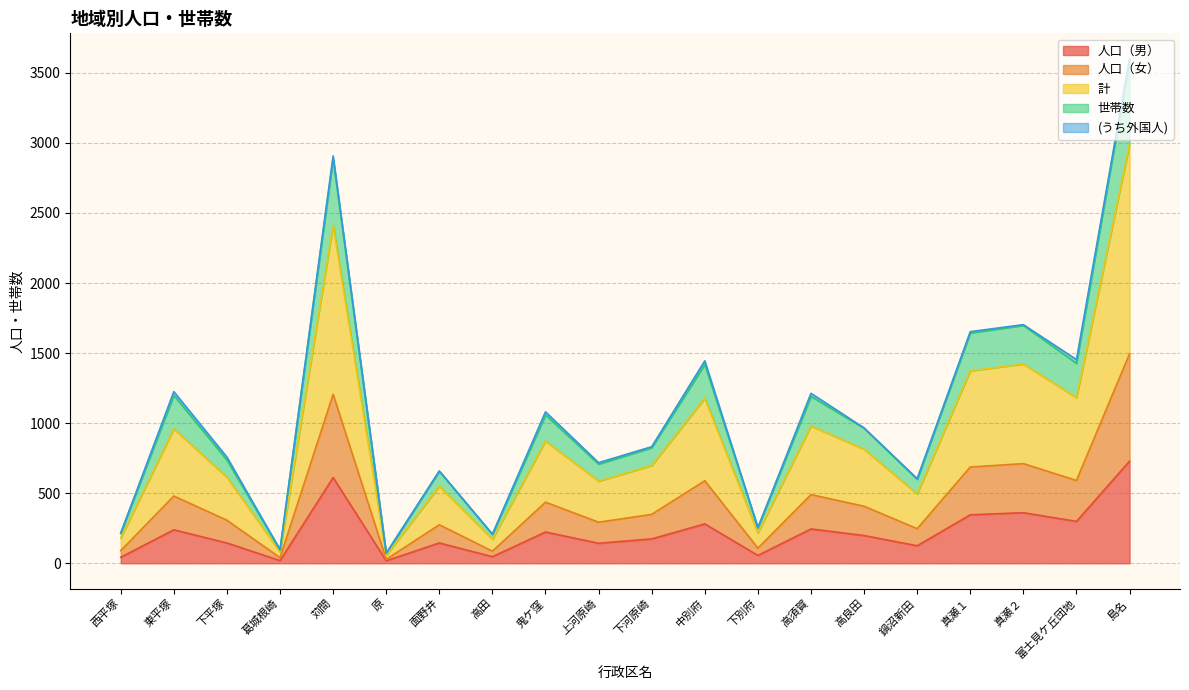

At which category is the sum across all series the highest?

島名